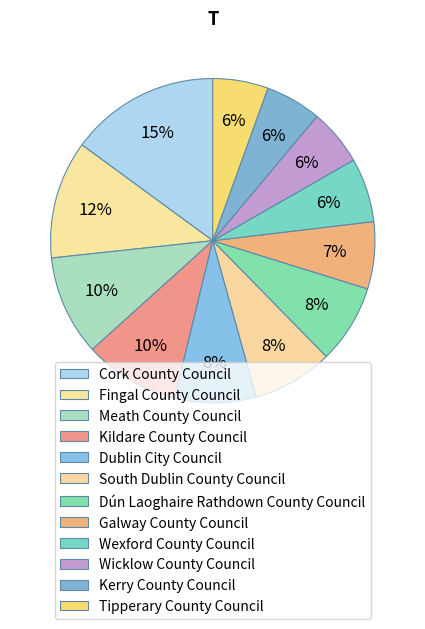

True or false: Dublin City Council accounts for 8% of the total.

True